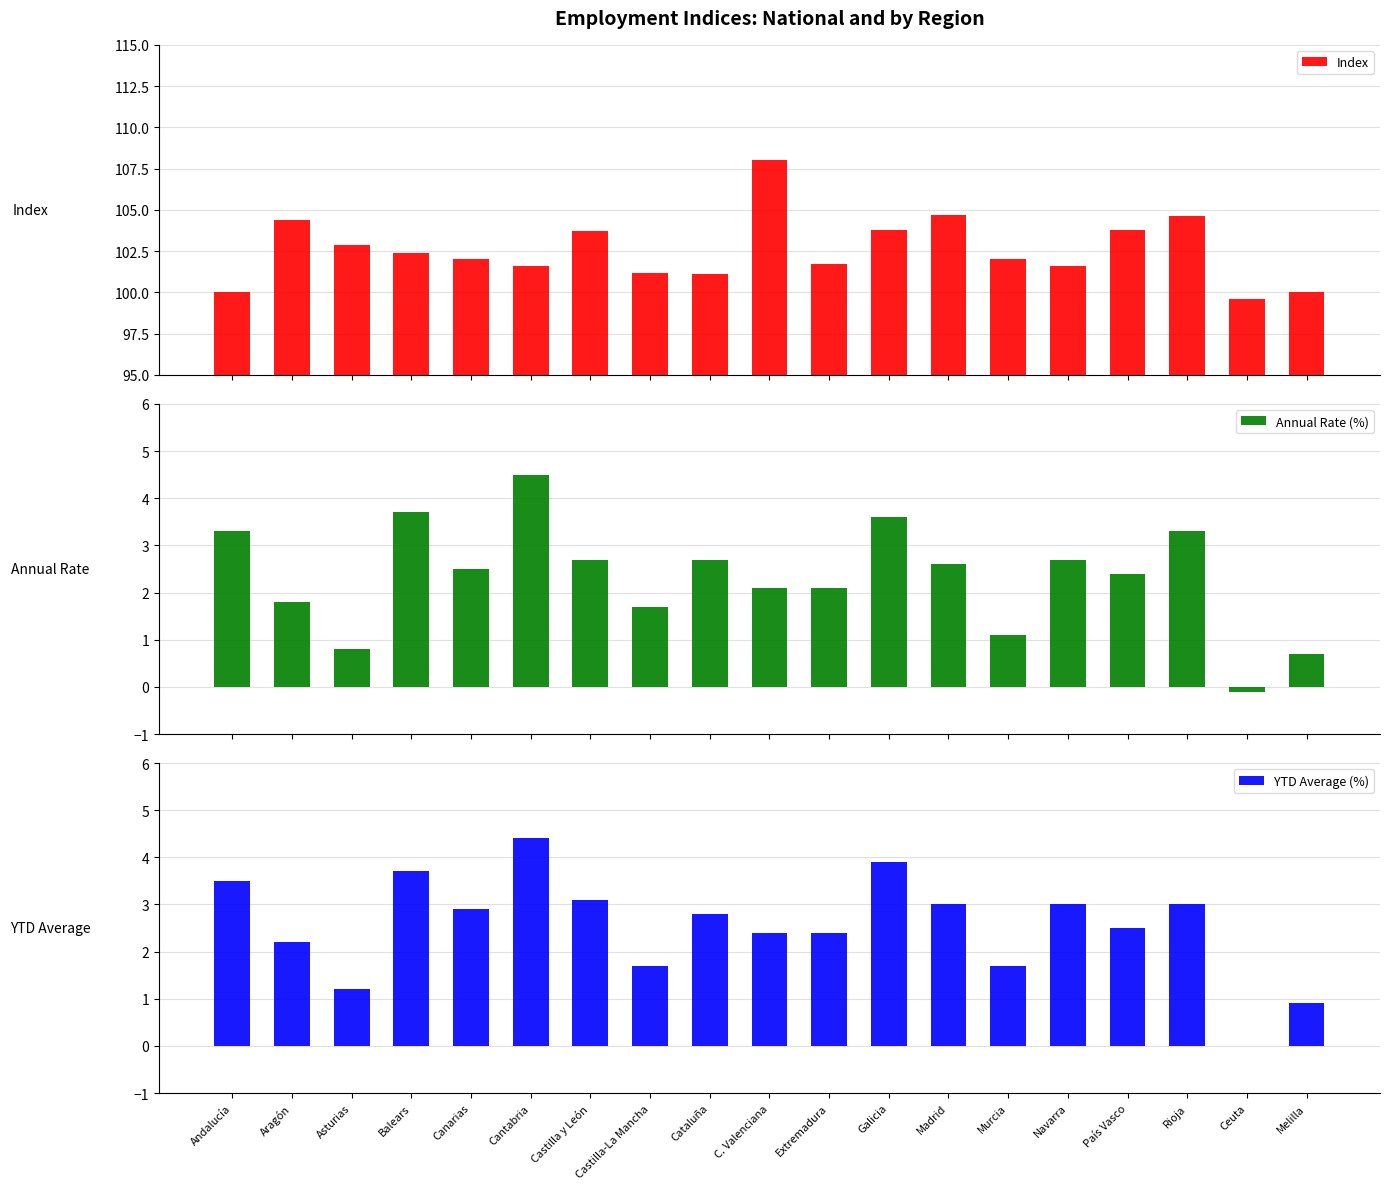

What is the difference between the maximum and minimum values in the Annual Rate (%) series?

4.6